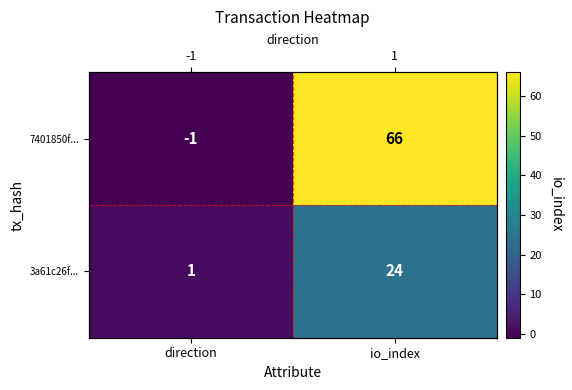

Between direction and io_index, which series saw the biggest shift?

7401850f...